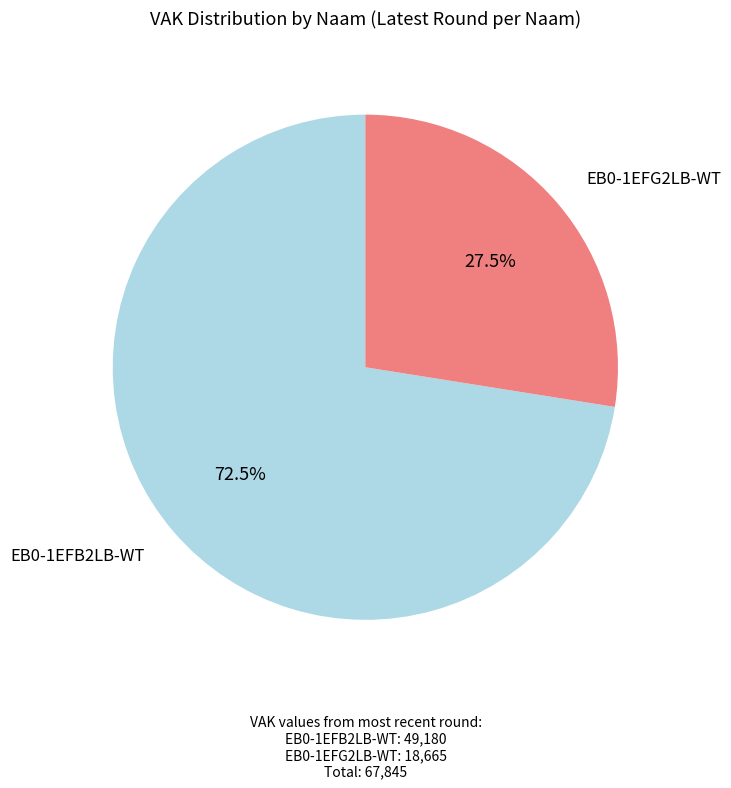

What is the largest slice in the pie chart?

EB0-1EFB2LB-WT